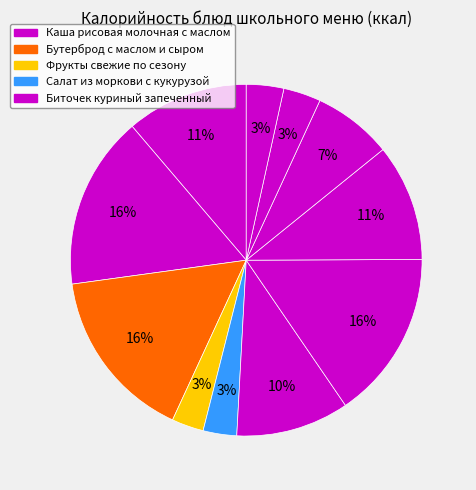

To the nearest percent, what is the average slice percentage?

9%